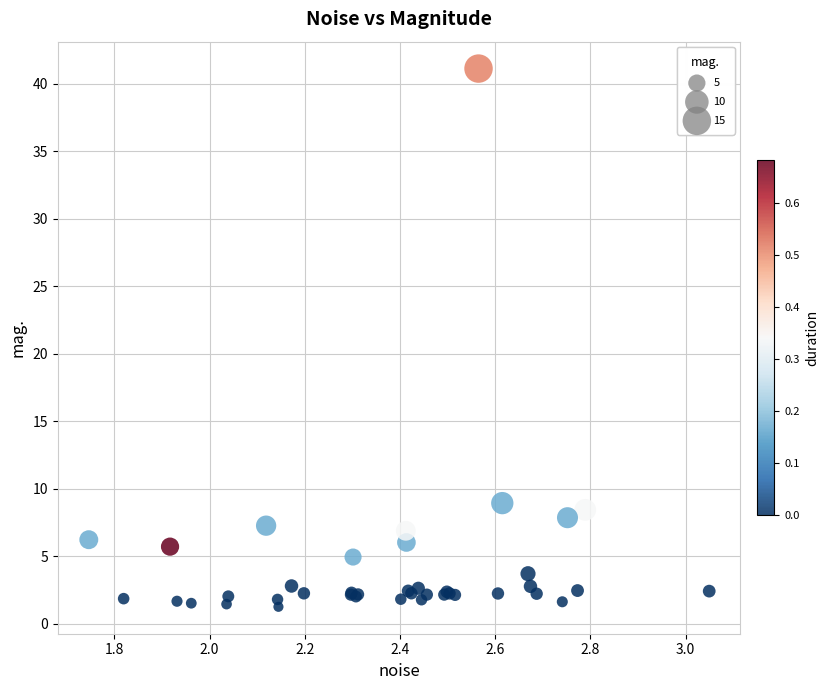

What Y value in the scatter plot is closest to 21?

8.9